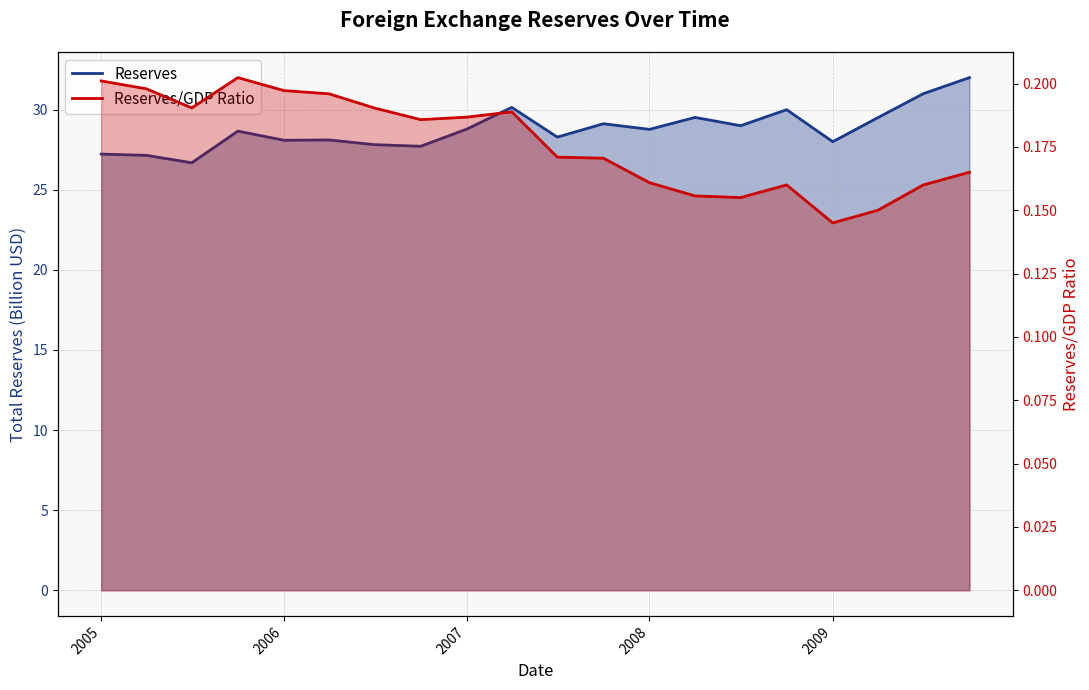

Rank the series by their average value, from lowest to highest.

Reserves/GDP Ratio, Reserves